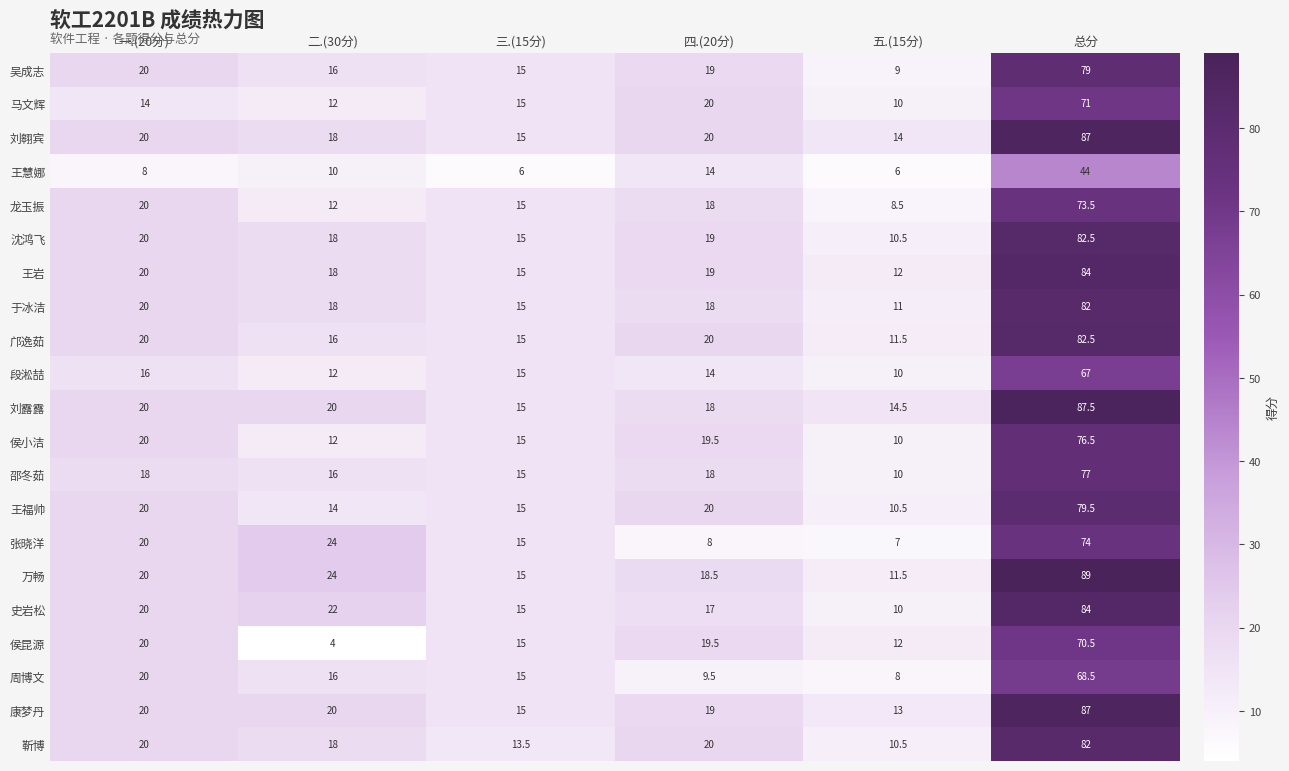

Which series has the largest range (max minus min)?

万畅